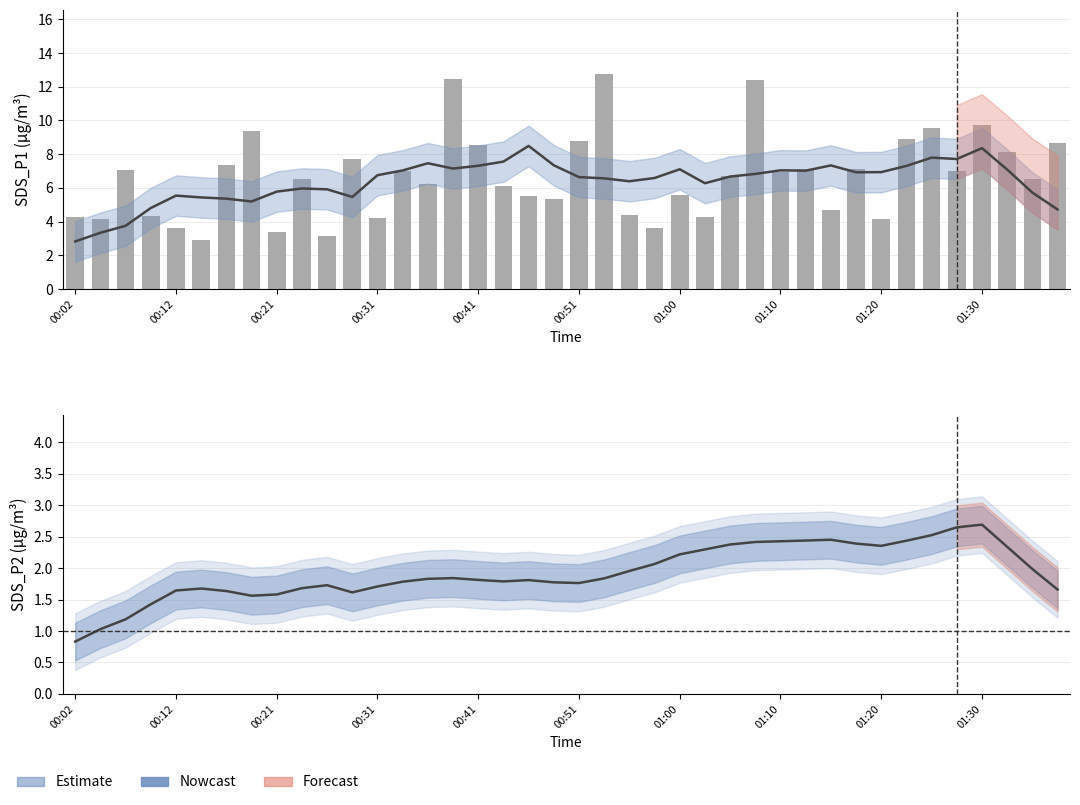

Which series has the widest spread of values?

SDS_P1